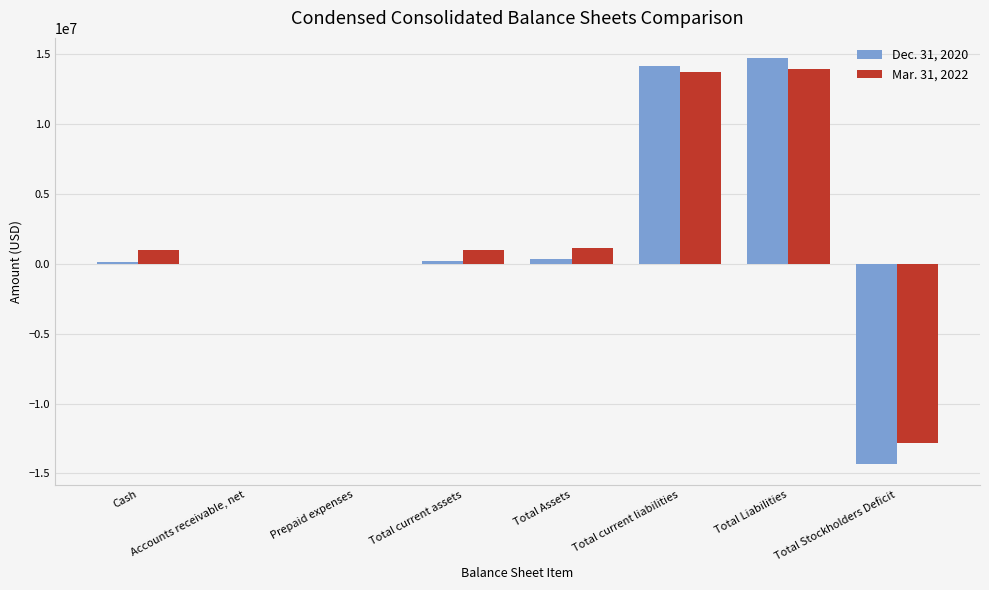

What are all the series names shown in the legend?

Dec. 31, 2020, Mar. 31, 2022